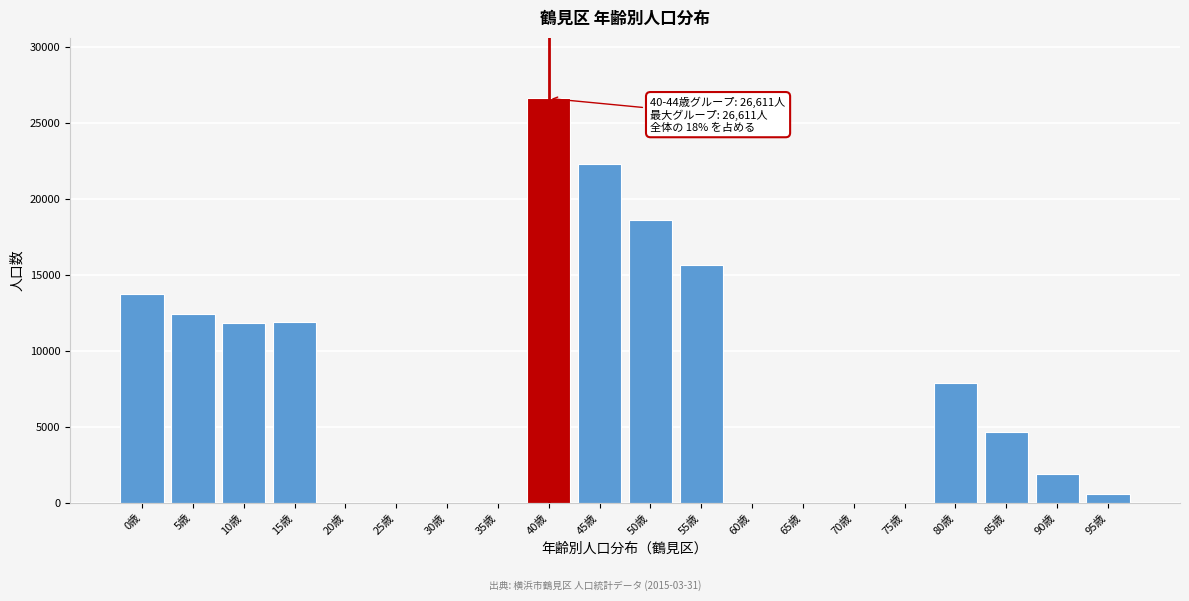

What is the sum of all values?

148126